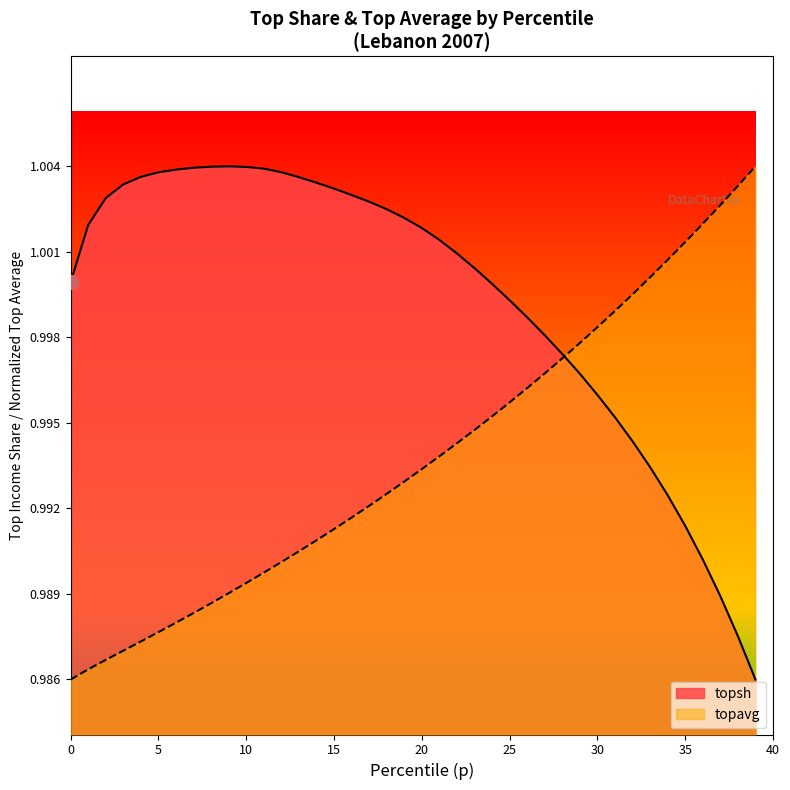

At 0.36, list the series in order from smallest to largest.

topsh, topavg